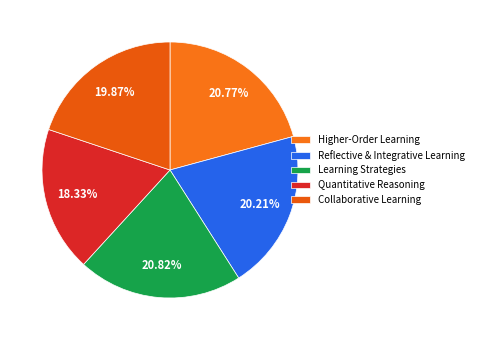

What percentage is the Collaborative Learning slice, to the nearest percent?

20%